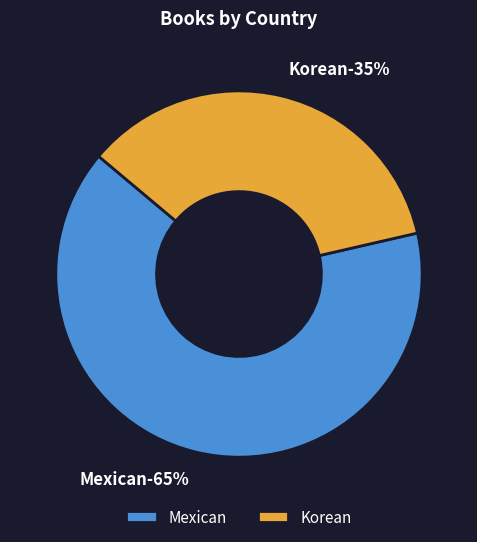

Does Mexican account for over 50% of the chart?

Yes